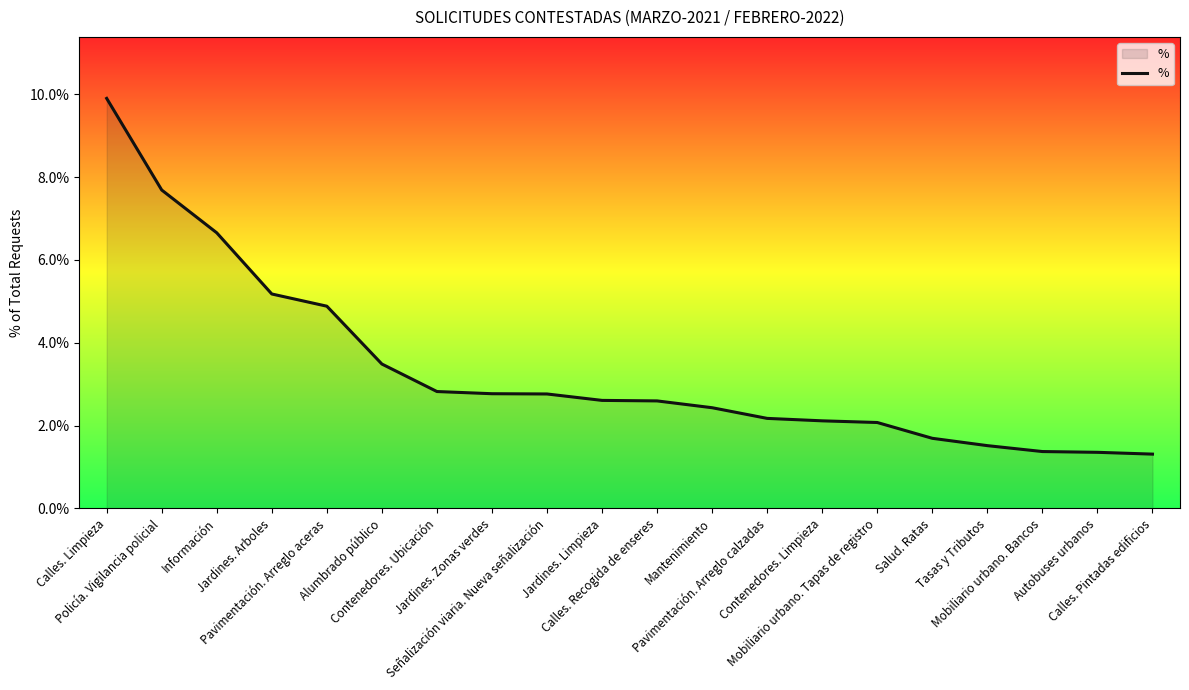

List the labels in order of value, largest first.

Calles. Limpieza, Policía. Vigilancia policial, Información, Jardines. Arboles, Pavimentación. Arreglo aceras, Alumbrado público, Contenedores. Ubicación, Jardines. Zonas verdes, Señalización viaria. Nueva señalización, Jardines. Limpieza, Calles. Recogida de enseres, Mantenimiento, Pavimentación. Arreglo calzadas, Contenedores. Limpieza, Mobiliario urbano. Tapas de registro, Salud. Ratas, Tasas y Tributos, Mobiliario urbano. Bancos, Autobuses urbanos, Calles. Pintadas edificios